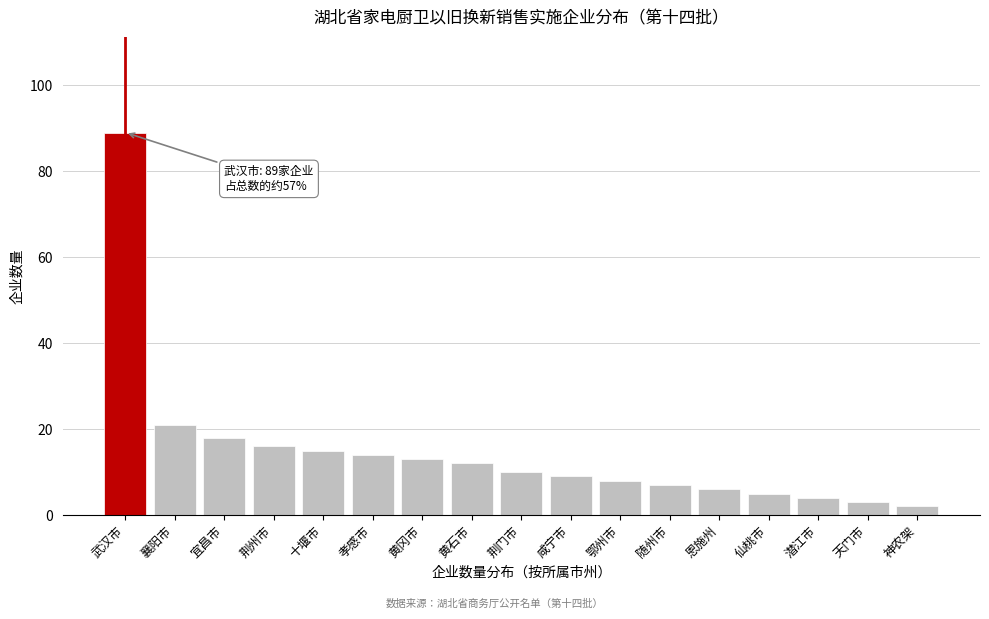

Reading right to left, list all the values displayed in this chart.

神农架=2	天门市=3	潜江市=4	仙桃市=5	恩施州=6	随州市=7	鄂州市=8	咸宁市=9	荆门市=10	黄石市=12	黄冈市=13	孝感市=14	十堰市=15	荆州市=16	宜昌市=18	襄阳市=21	武汉市=89